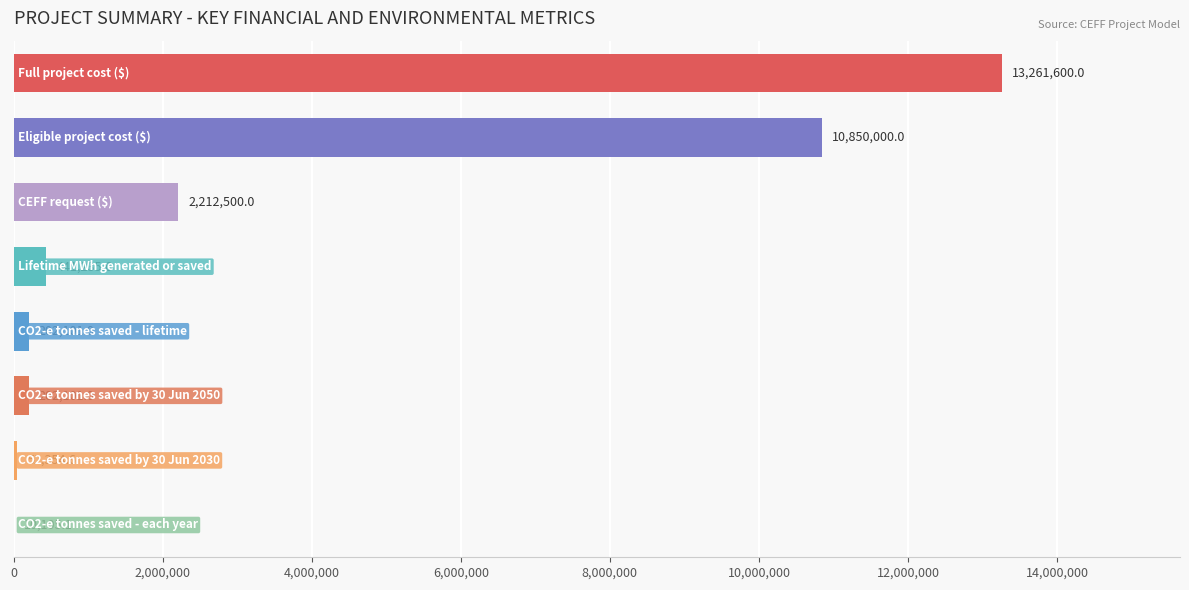

What is the maximum value shown in the chart?

13261600.0